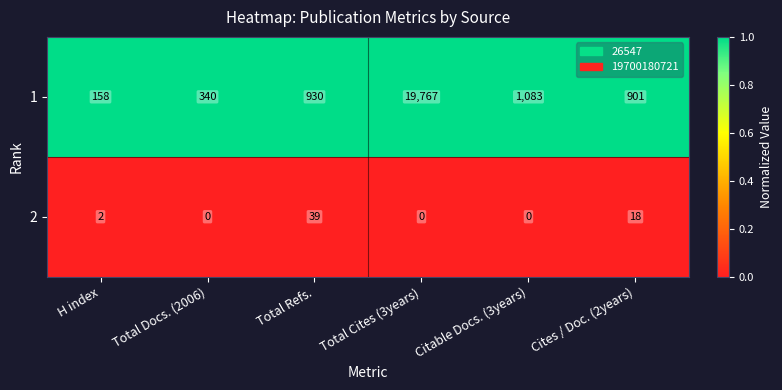

Rank the series at H index from highest to lowest value.

1, 2